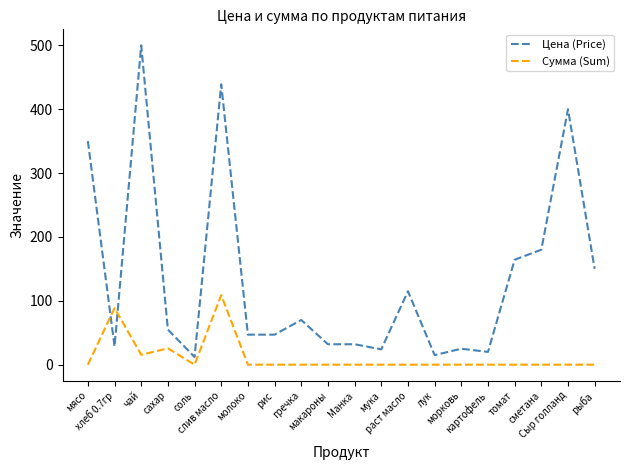

How many times do Цена (Price) and Сумма (Sum) cross each other?

2